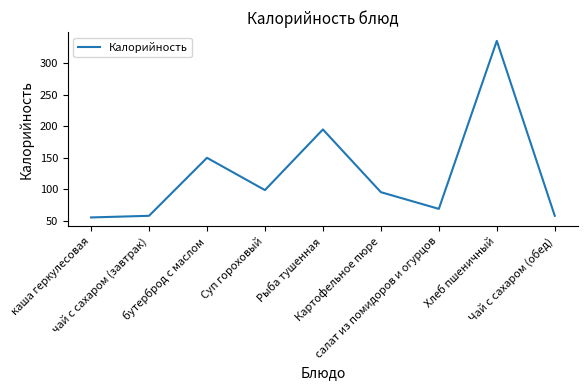

Approximately how many times larger is the value at Чай с сахаром (обед) compared to бутерброд с маслом?

0.4